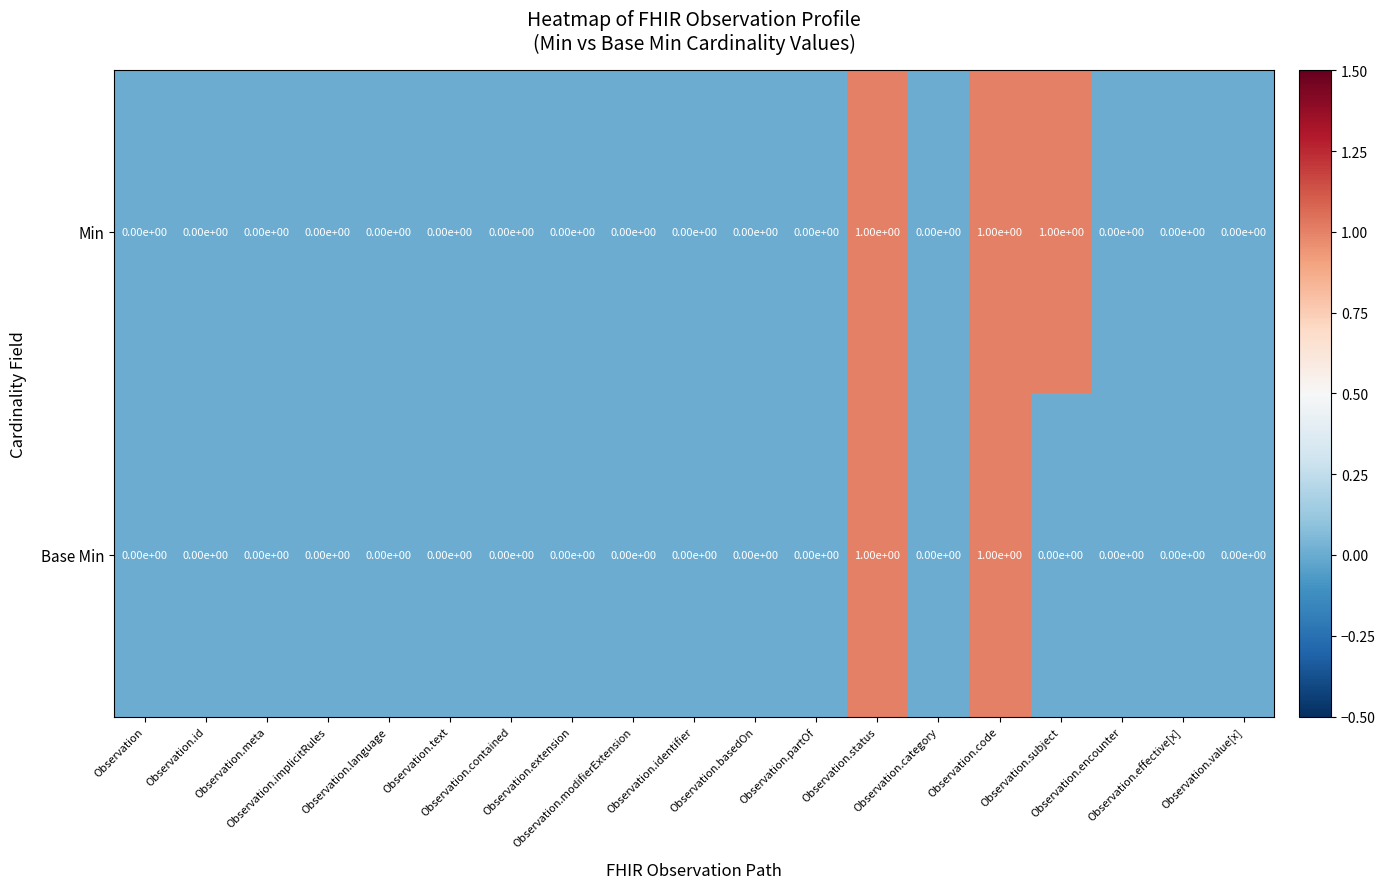

Which series has the largest total across all categories?

Min